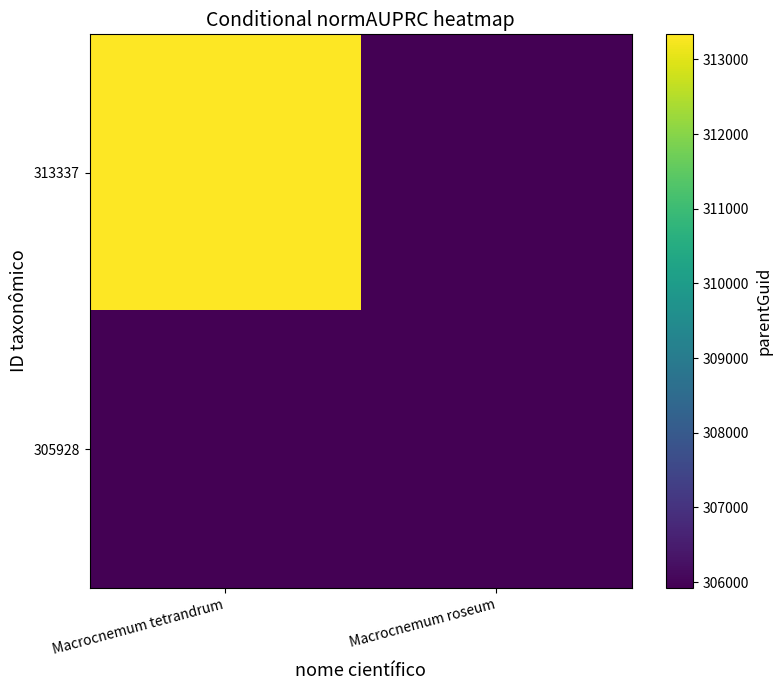

Reading right to left, extract all data points from this chart.

313337: Macrocnemum roseum=305926	Macrocnemum tetrandrum=313337
305928: Macrocnemum roseum=305926	Macrocnemum tetrandrum=305928